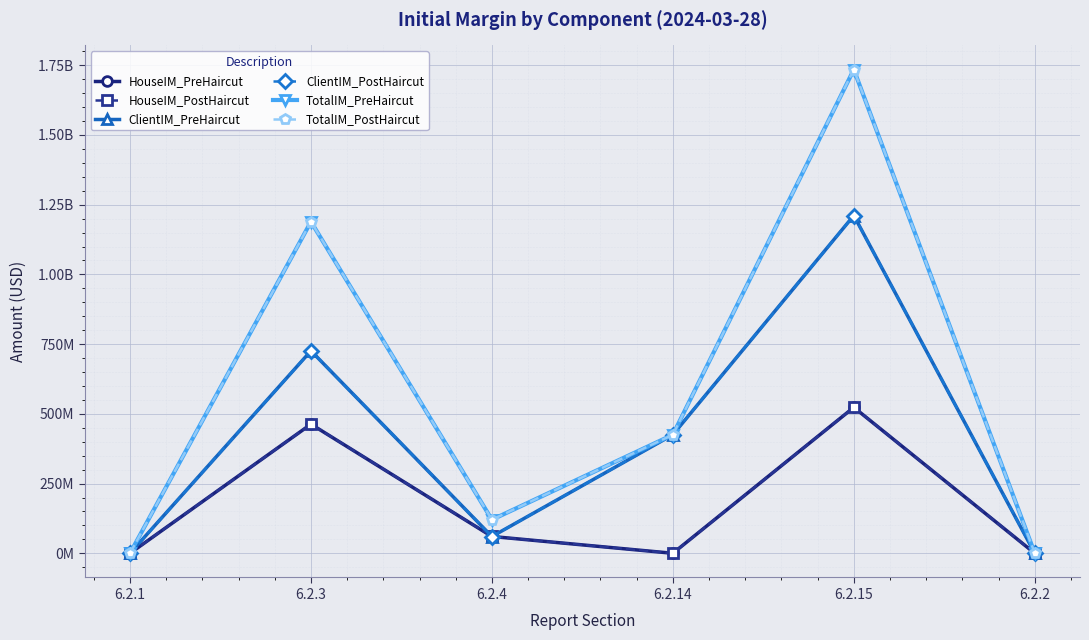

Reading left to right, transcribe all the data shown in this chart.

HouseIM_PreHaircut: 6.2.1=0	6.2.3=463000000	6.2.4=60283372	6.2.14=0	6.2.15=523283372	6.2.2=0
HouseIM_PostHaircut: 6.2.1=0	6.2.3=463000000	6.2.4=60283372	6.2.14=0	6.2.15=523283372	6.2.2=0
ClientIM_PreHaircut: 6.2.1=0	6.2.3=726000000	6.2.4=60046297	6.2.14=425142219	6.2.15=1211188516	6.2.2=0
ClientIM_PostHaircut: 6.2.1=0	6.2.3=726000000	6.2.4=60046297	6.2.14=425142219	6.2.15=1211188516	6.2.2=0
TotalIM_PreHaircut: 6.2.1=0	6.2.3=1189000000	6.2.4=120329669	6.2.14=425142219	6.2.15=1734471888	6.2.2=0
TotalIM_PostHaircut: 6.2.1=0	6.2.3=1189000000	6.2.4=120329669	6.2.14=425142219	6.2.15=1734471888	6.2.2=0